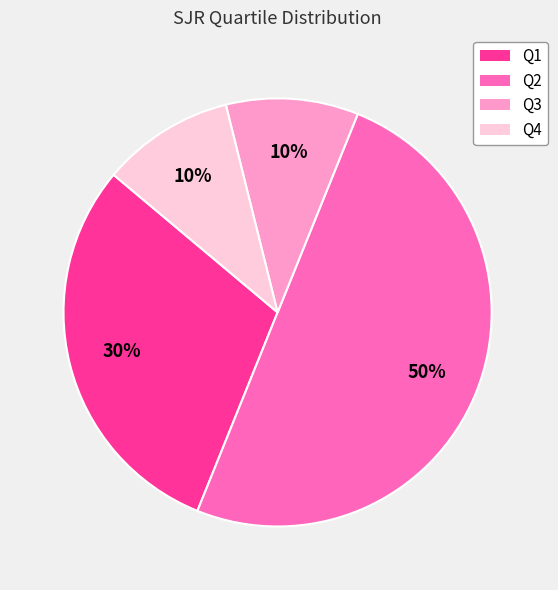

Which slice is the largest?

Q2